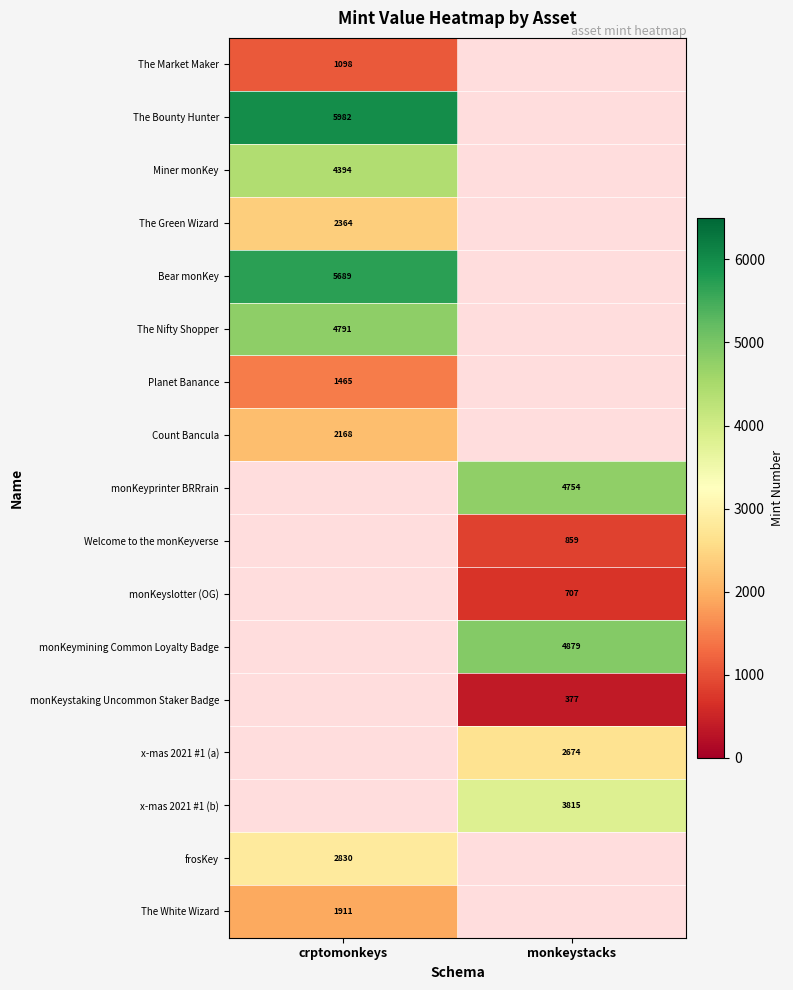

Between monkeystacks and crptomonkeys, which is larger?

crptomonkeys